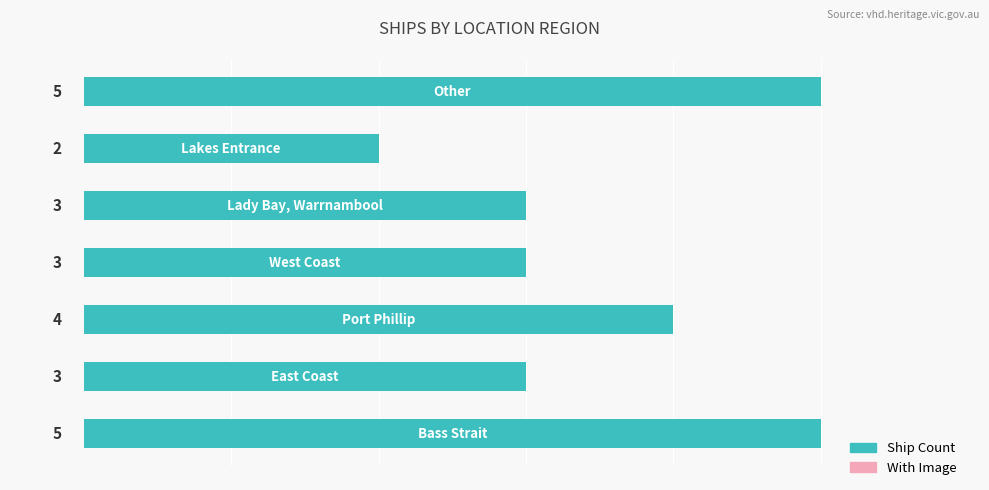

What is the greatest value displayed?

5